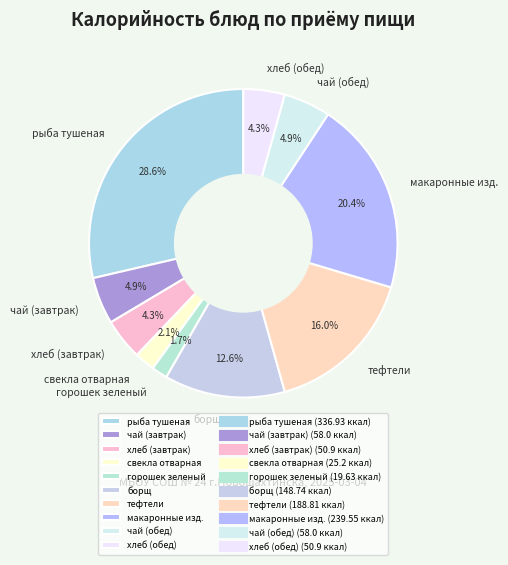

Which category has the biggest portion of the pie?

рыба тушеная